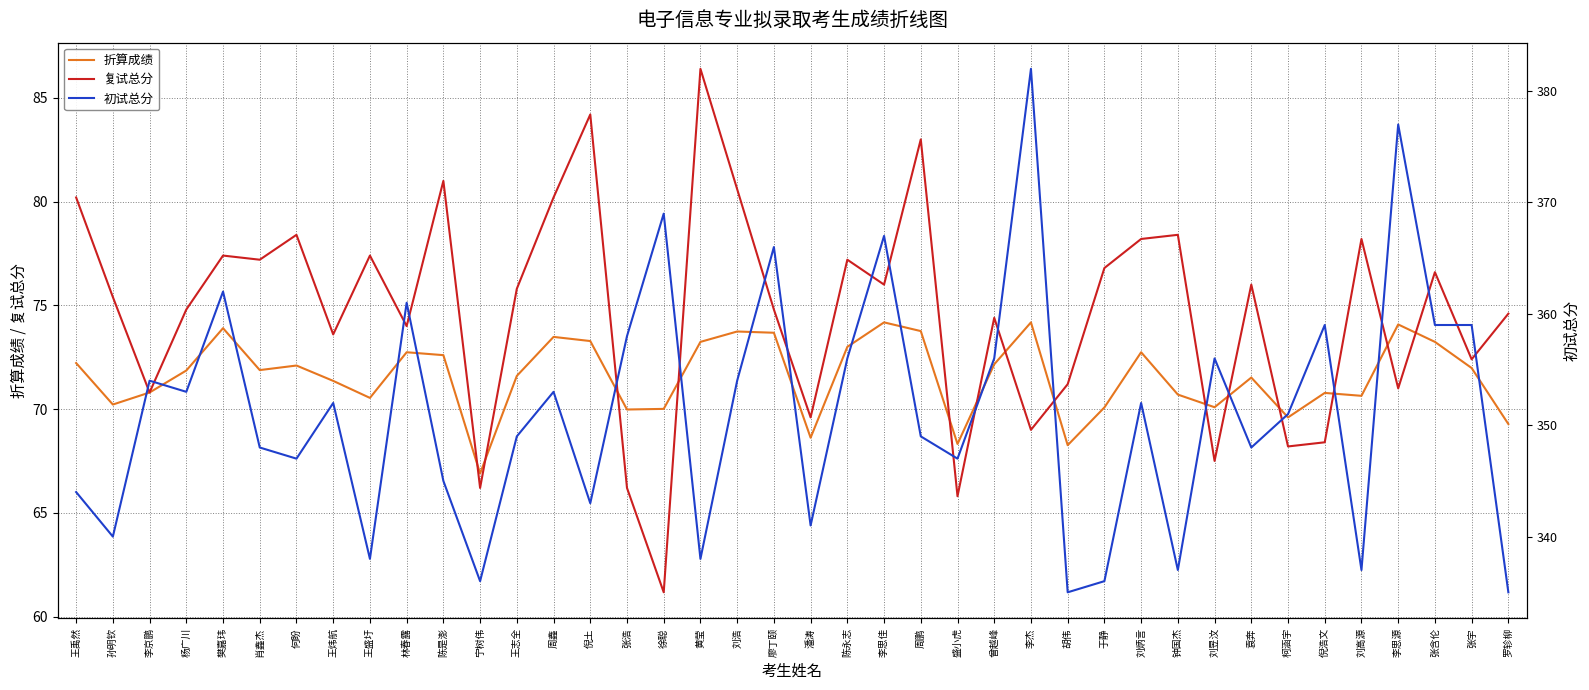

True or false: 初试总分 and 复试总分 intersect in this chart.

False